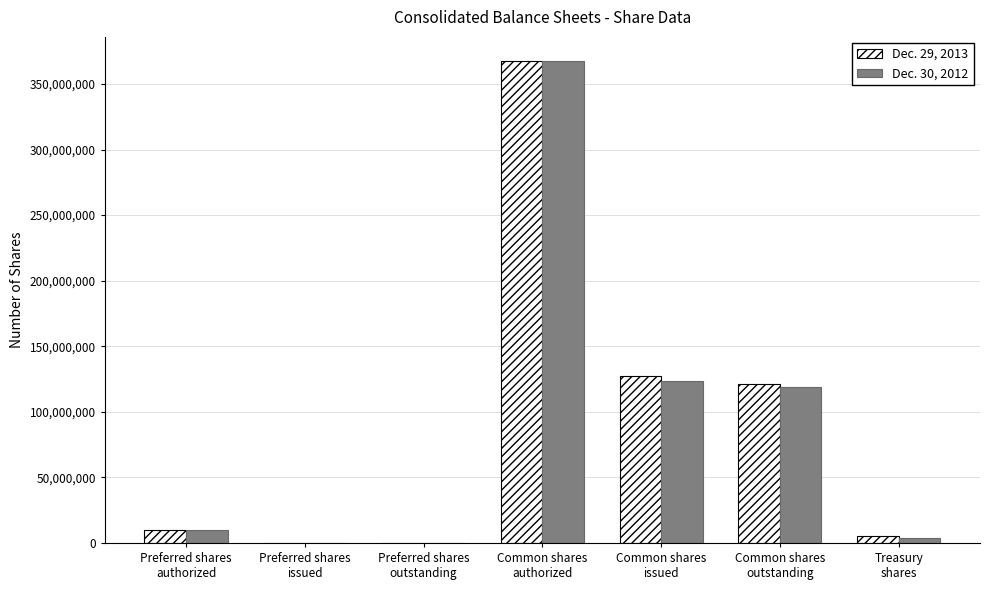

What is the greatest value displayed?

367500000